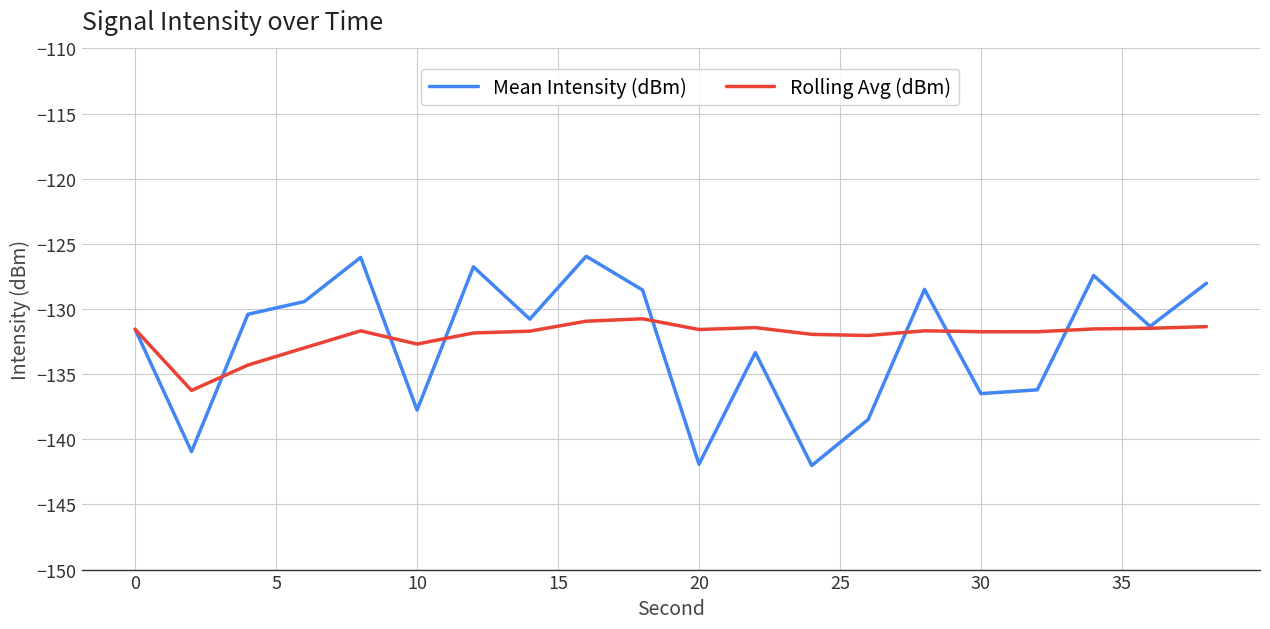

What is the maximum value for Rolling Avg (dBm)?

-130.8